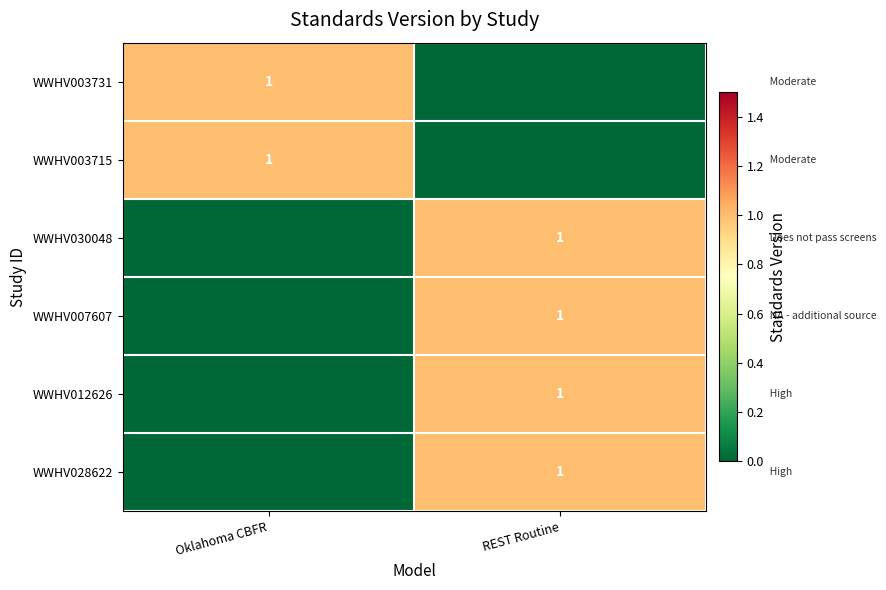

Is it true that WWHV007607 equals 2 at REST Routine?

False